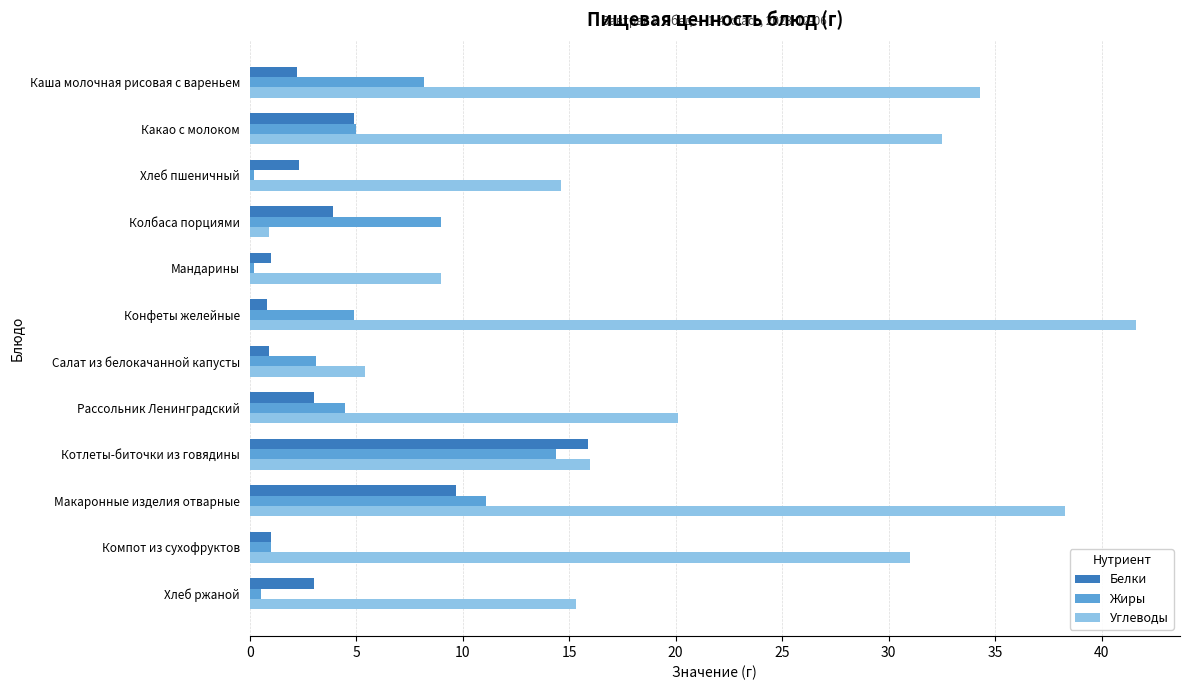

What is the approximate value of Белки at Котлеты-биточки из говядины?

15.9